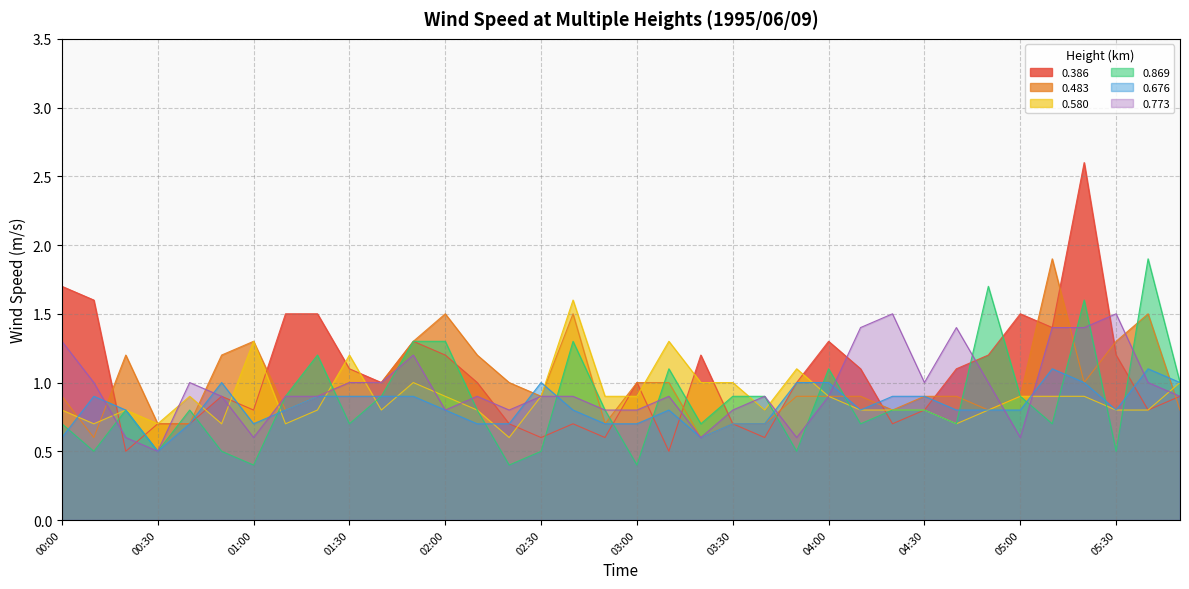

Between which two adjacent categories do 0.869 and 0.580 first intersect?

01:00 and 01:10